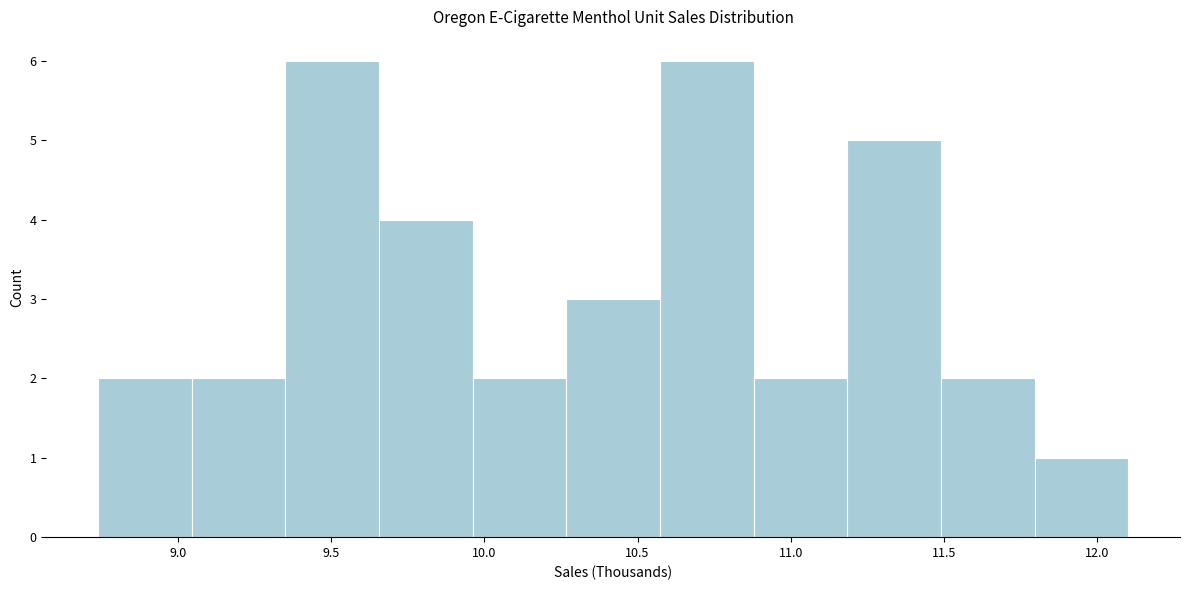

How tall is the bar that spans 8.75 to 9.05 on the x-axis? Neither the bar edges nor the heights are printed on the chart, so give them approximately, as read against the axes.

2